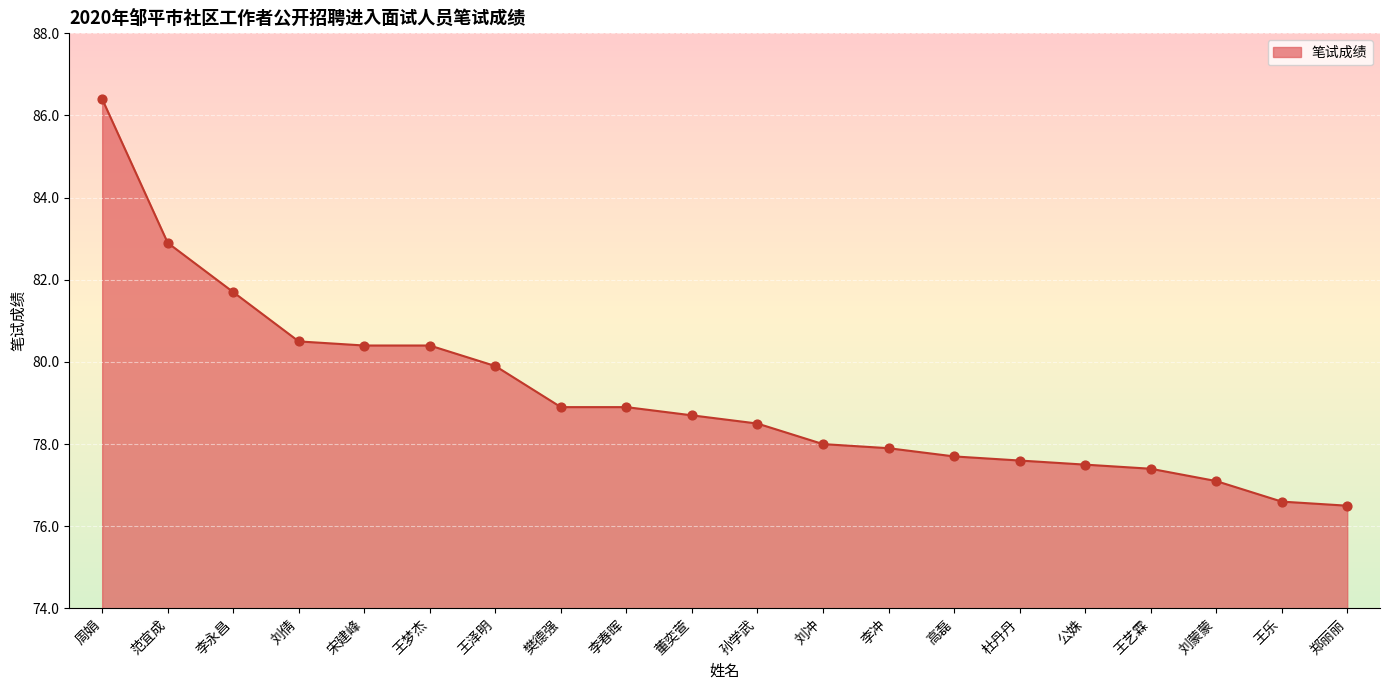

What is the change in value from 宋建峰 to 孙学武?

-1.9